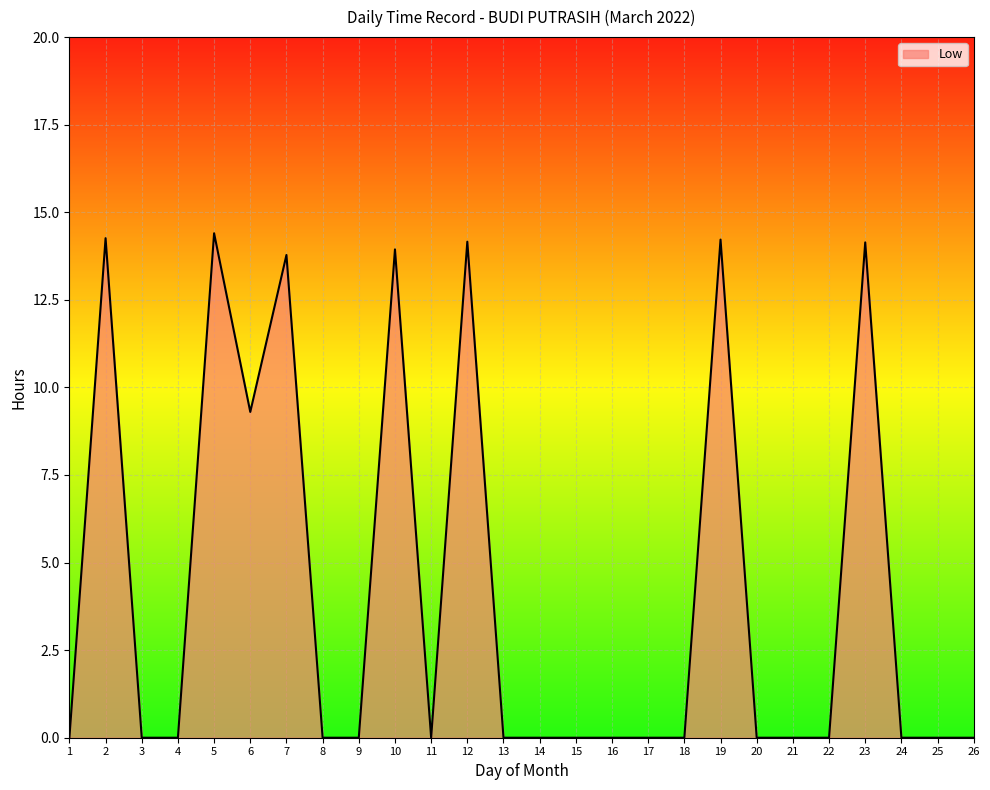

What is the ratio of the value at 19 to the value at 10?

1.0